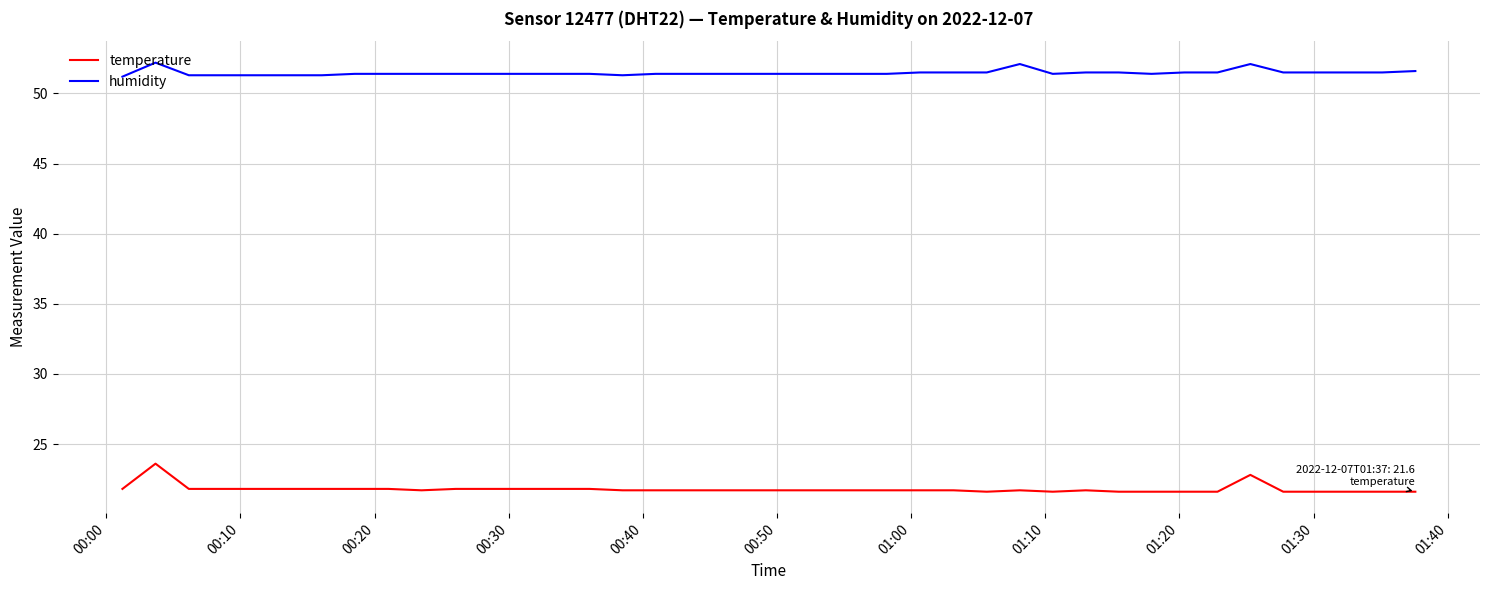

Which series has the largest total across all categories?

humidity